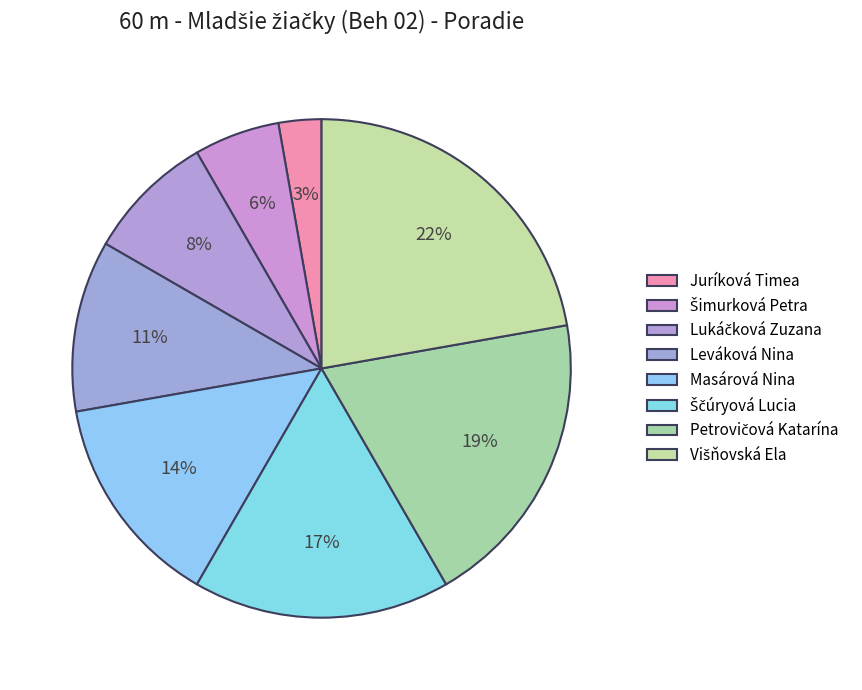

What percentage is the Masárová Nina slice, to the nearest percent?

14%